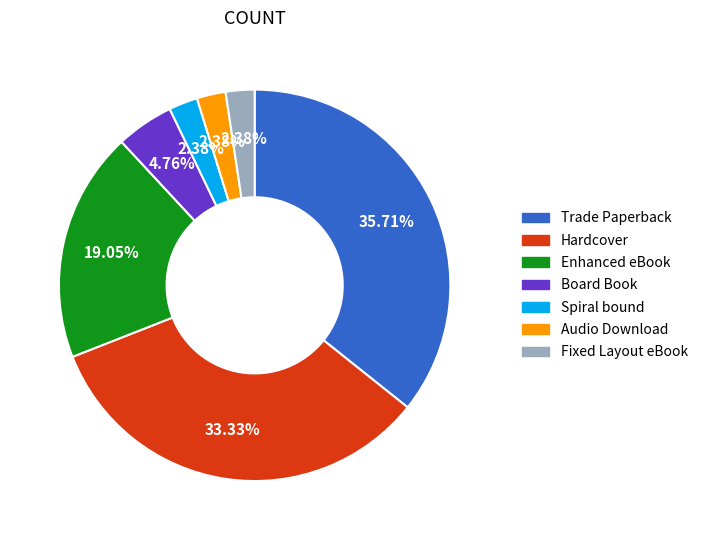

Does Trade Paperback represent more than half of the total?

No